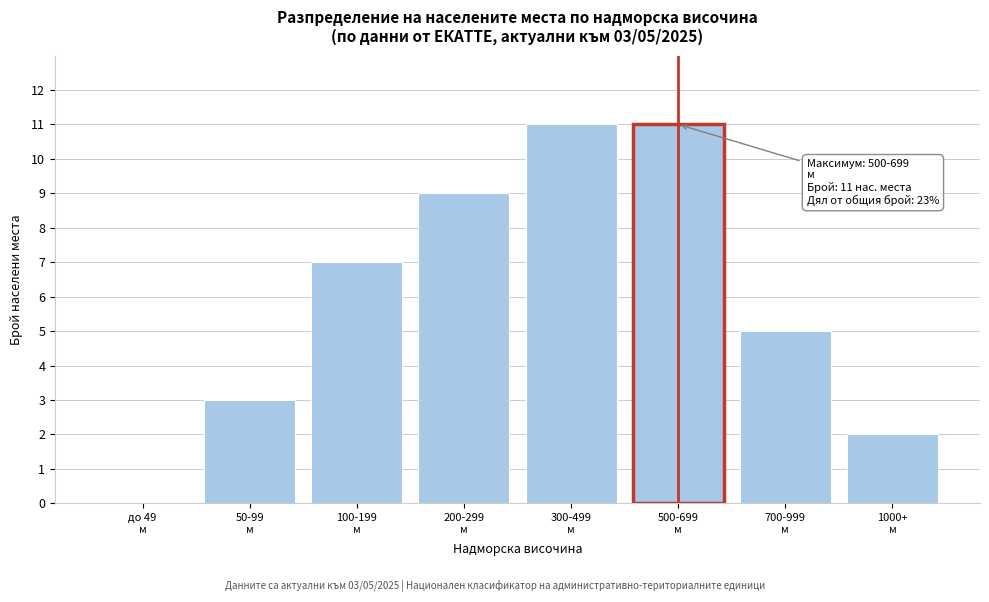

What is the maximum value shown in the chart?

11